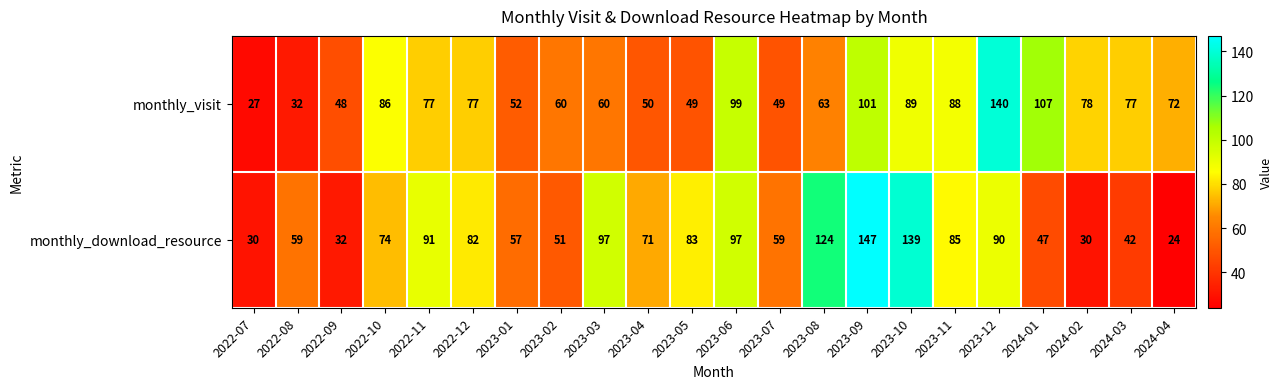

Which series has the largest total across all categories?

monthly_download_resource